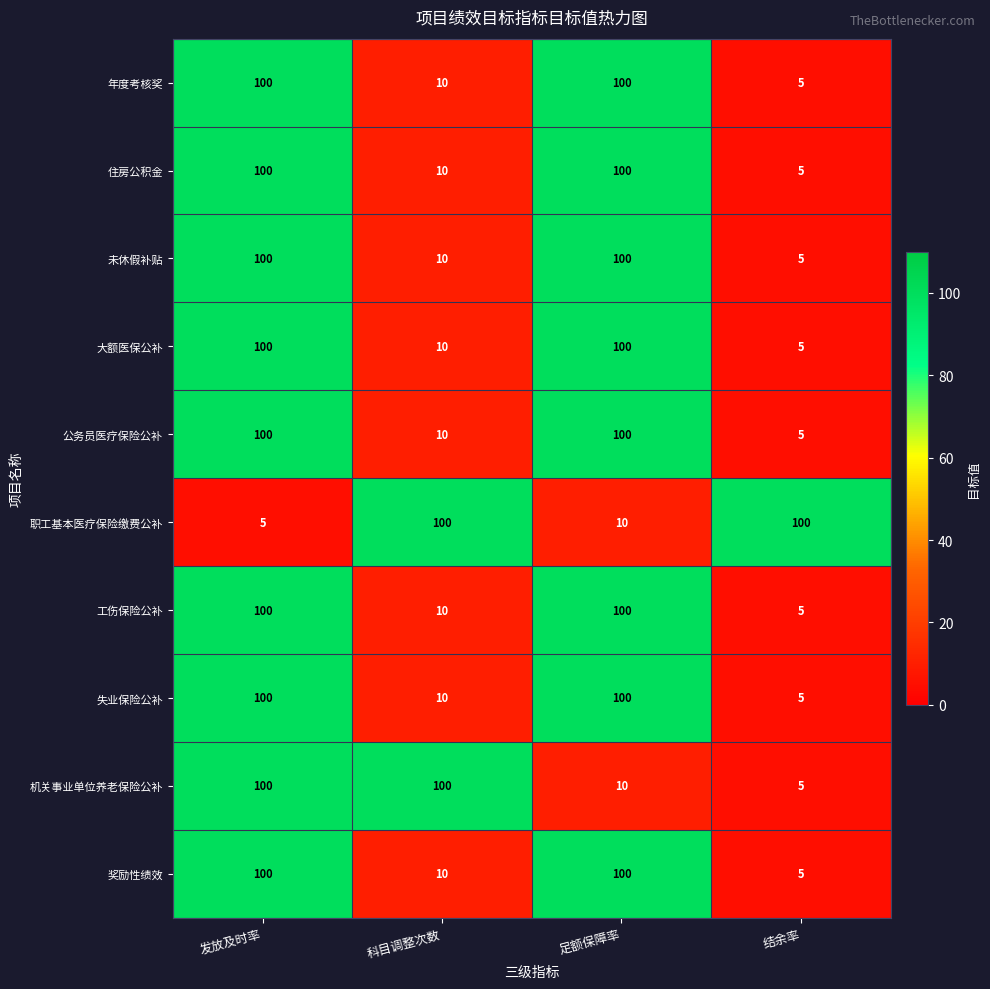

What is the maximum value for 大额医保公补?

100